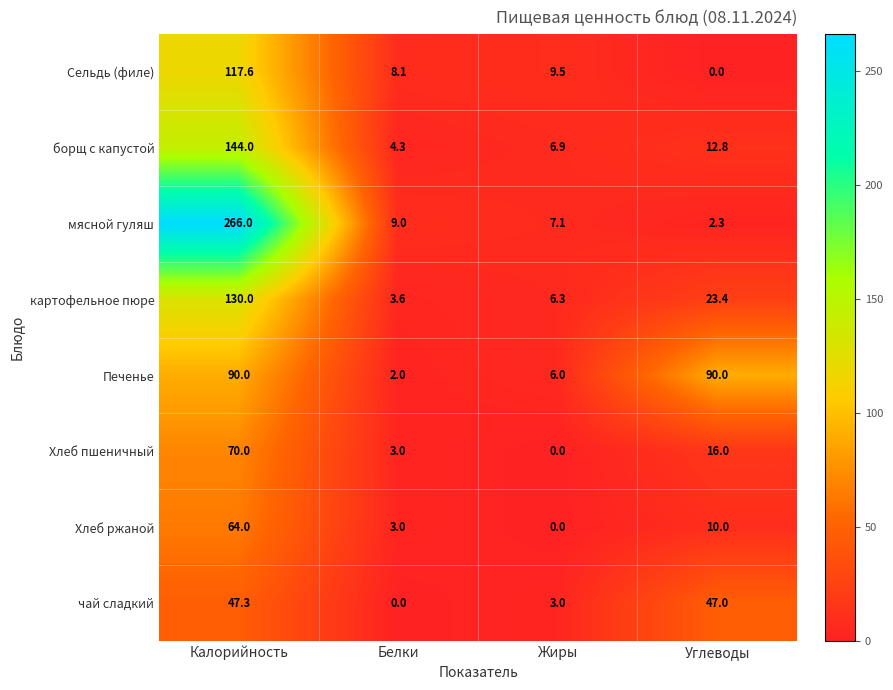

List the series in order of their peak value, highest first.

мясной гуляш, борщ с капустой, картофельное пюре, Сельдь (филе), Печенье, Хлеб пшеничный, Хлеб ржаной, чай сладкий